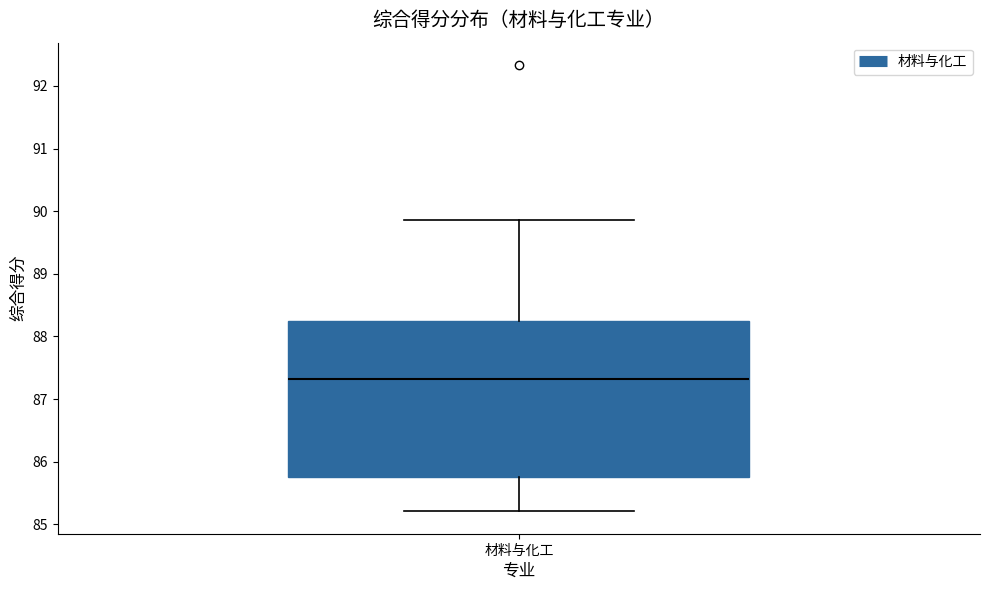

Read this box plot against the y-axis: the position of the median line, the range covered by the box, and the ends of both whiskers. The values are not printed on the chart, so give them approximately, as read against the axis.

median 87.3, box 85.8 to 88.2, whiskers 85.2 to 89.9